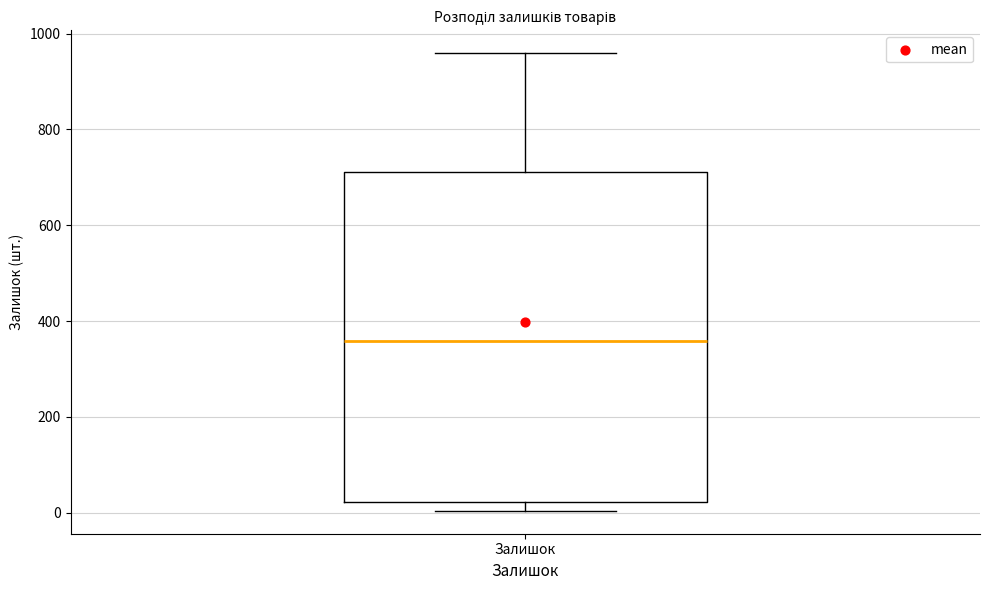

Transcribe this box plot: give where the median line is, the range the box spans, and where the two whiskers end, as read against the y-axis. The values are not printed on the chart, so give them approximately, as read against the axis.

median 360, box 20 to 720, whiskers 0 to 960